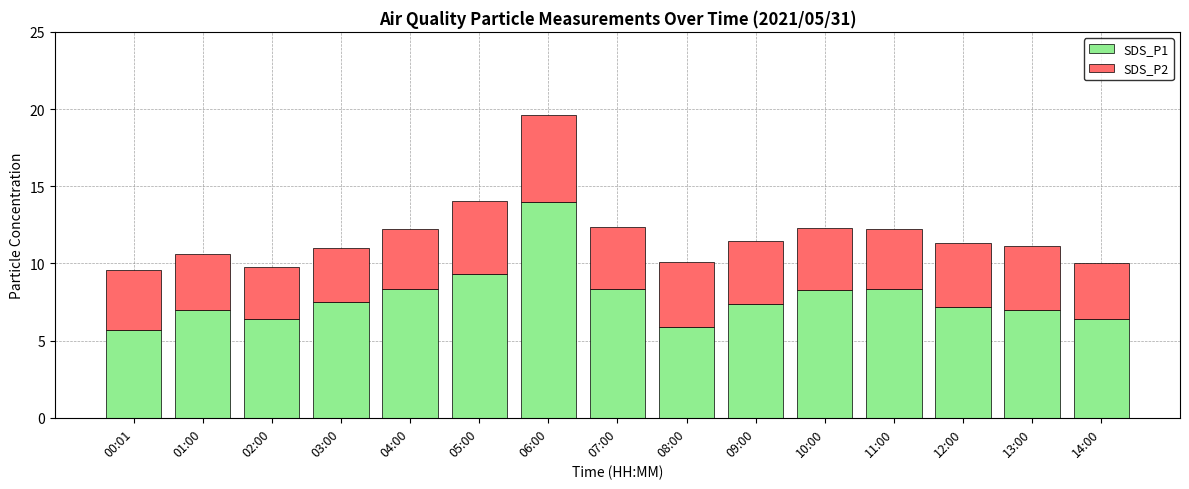

What is the total value across all series at 10:00?

12.3